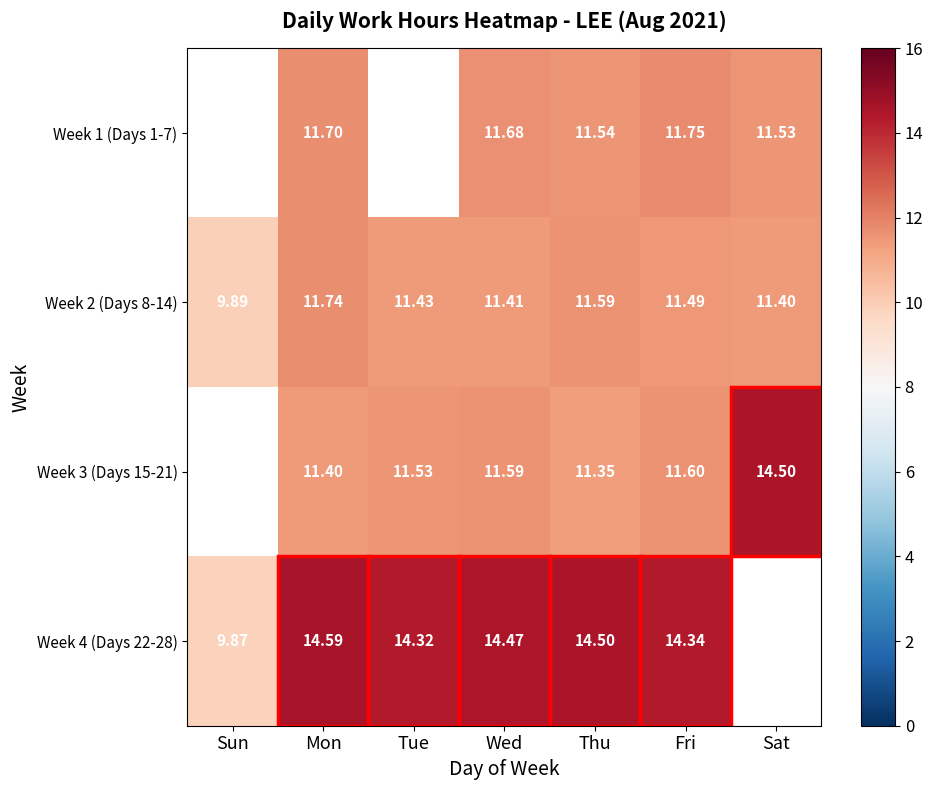

List the labels in order of Week 2 (Days 8-14) value, smallest first.

Sun, Sat, Wed, Tue, Fri, Thu, Mon